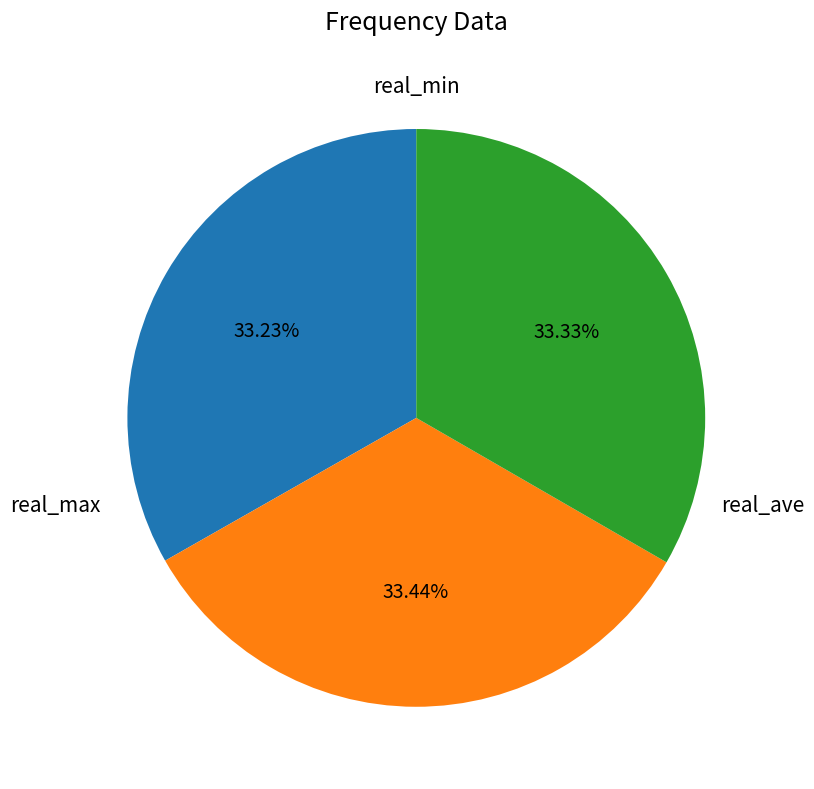

Is there a majority slice in this chart?

No